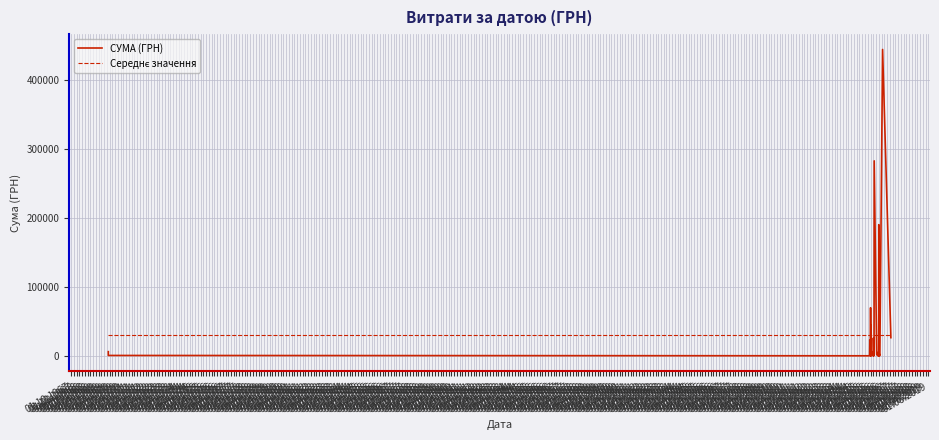

Where is Середнє значення nearest to the value 30226?

01.10.1967